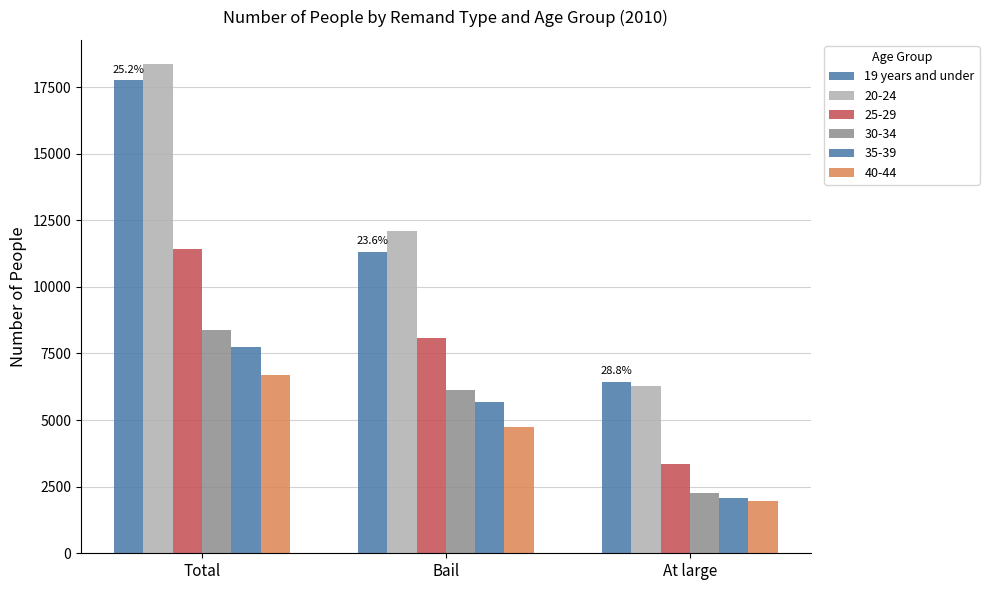

Count the number of data series in this chart.

6